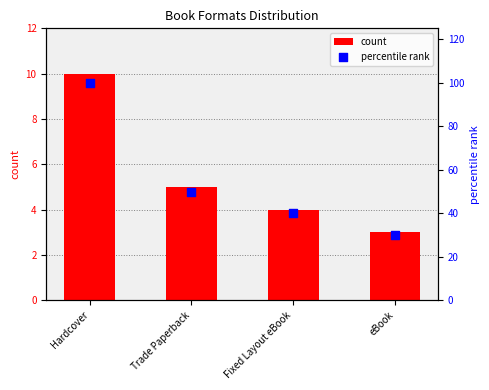

At how many categories does at least one series exceed 46?

2